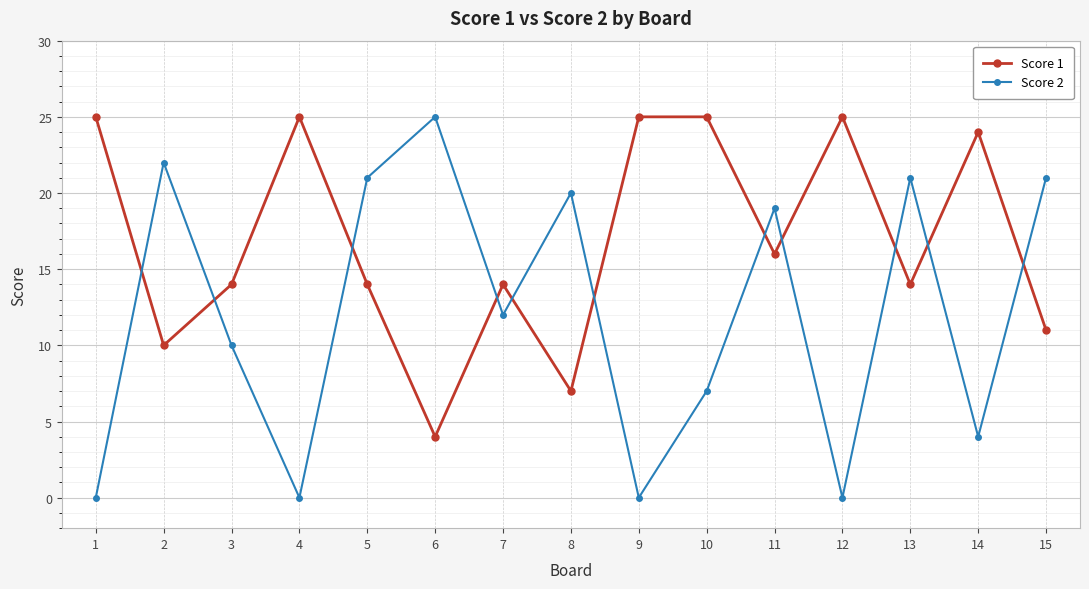

How many distinct data groups are displayed?

2